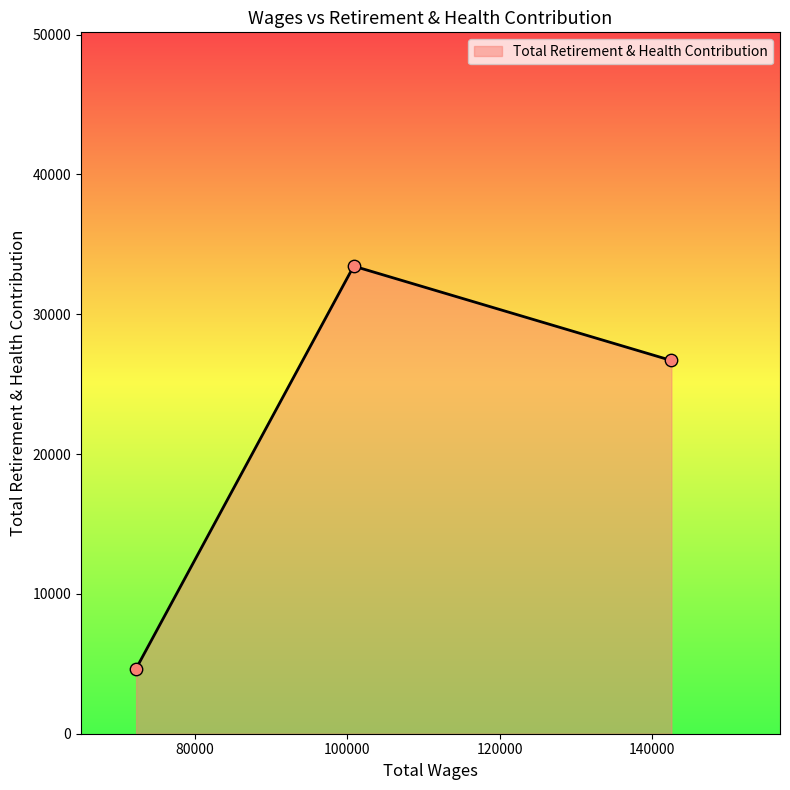

What is the smallest value displayed?

4658